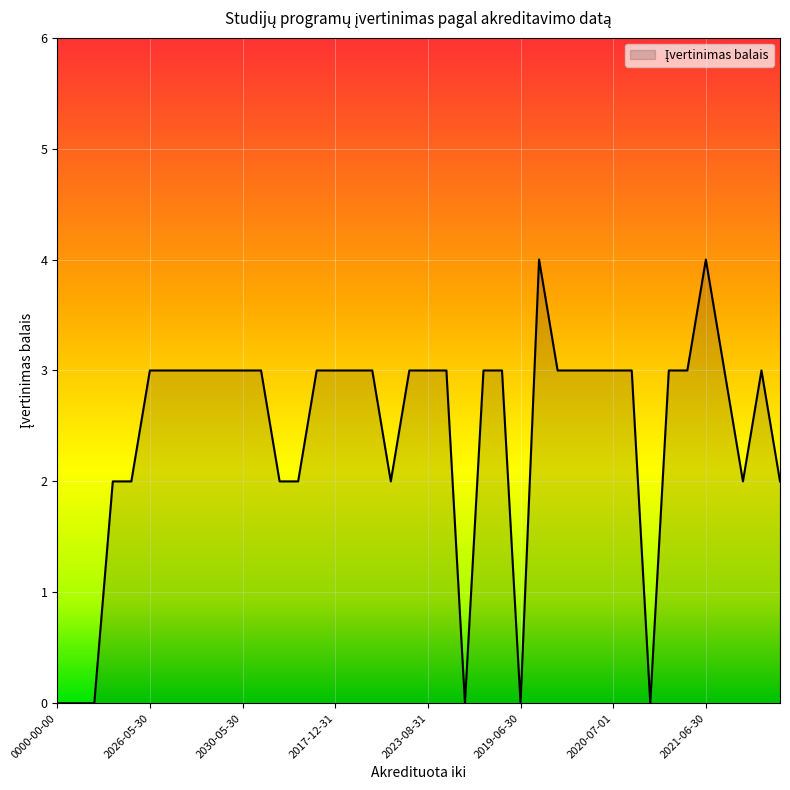

What is the greatest value displayed?

4